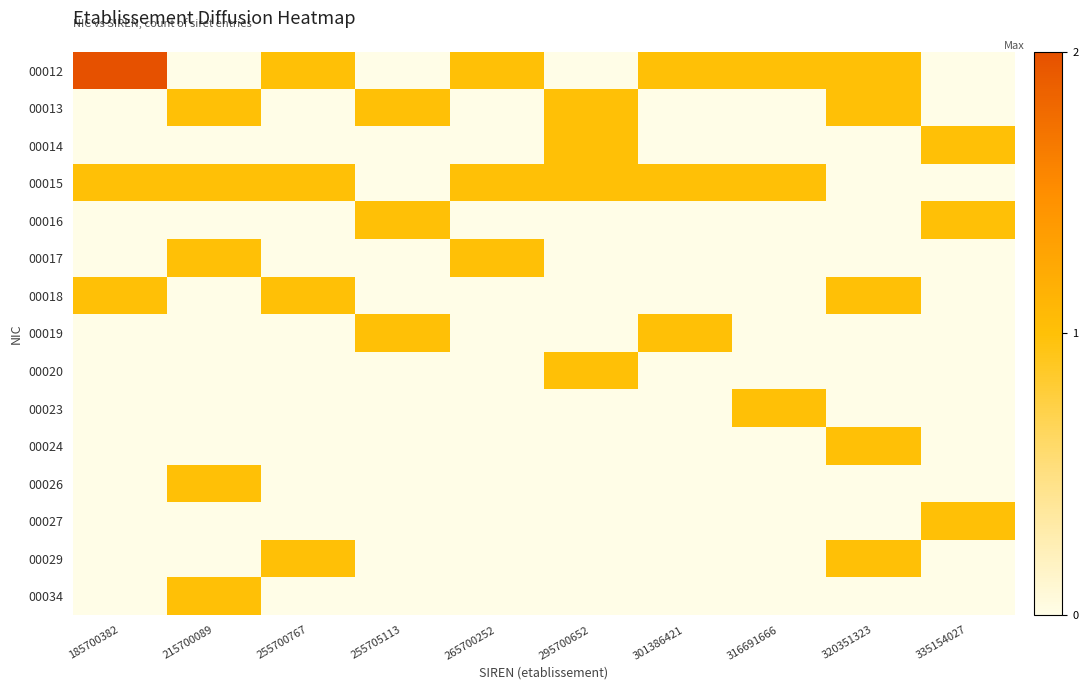

Which series has the largest range (max minus min)?

00012